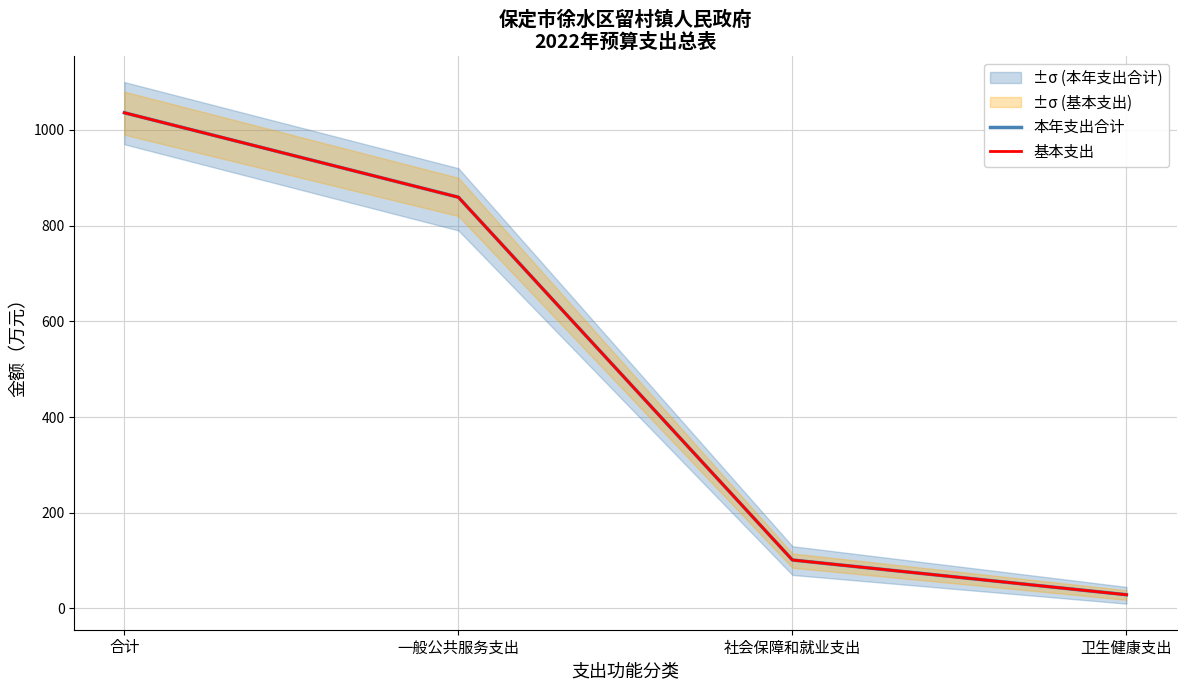

Is this an area chart (filled region under the line)?

No